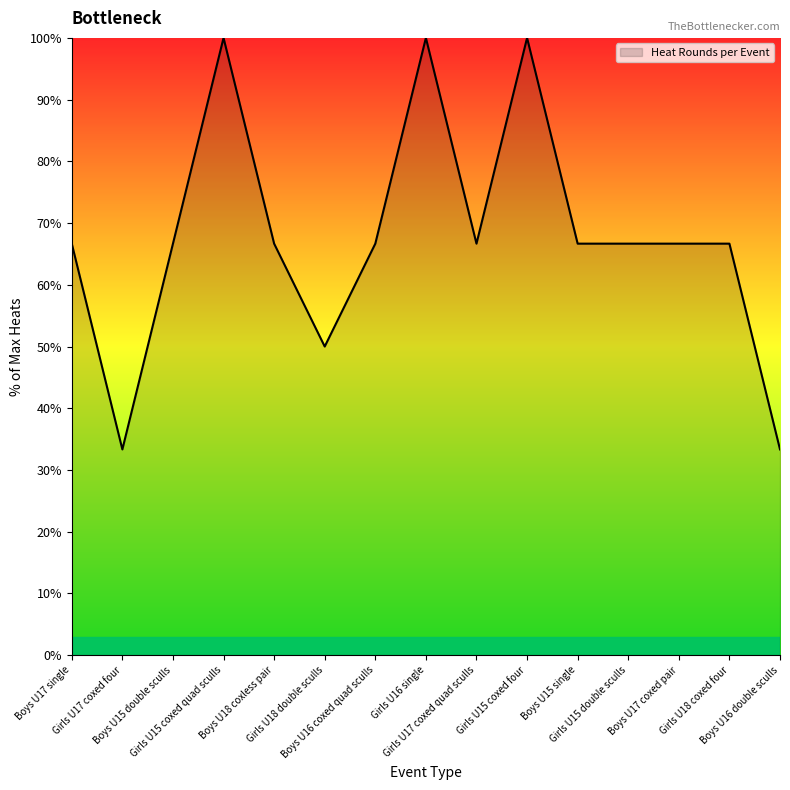

Reading left to right, extract all data points from this chart.

Boys U17 single=66.7	Girls U17 coxed four=33.3	Boys U15 double sculls=66.7	Girls U15 coxed quad sculls=100.0	Boys U18 coxless pair=66.7	Girls U18 double sculls=50.0	Boys U16 coxed quad sculls=66.7	Girls U16 single=100.0	Girls U17 coxed quad sculls=66.7	Girls U15 coxed four=100.0	Boys U15 single=66.7	Girls U15 double sculls=66.7	Boys U17 coxed pair=66.7	Girls U18 coxed four=66.7	Boys U16 double sculls=33.3